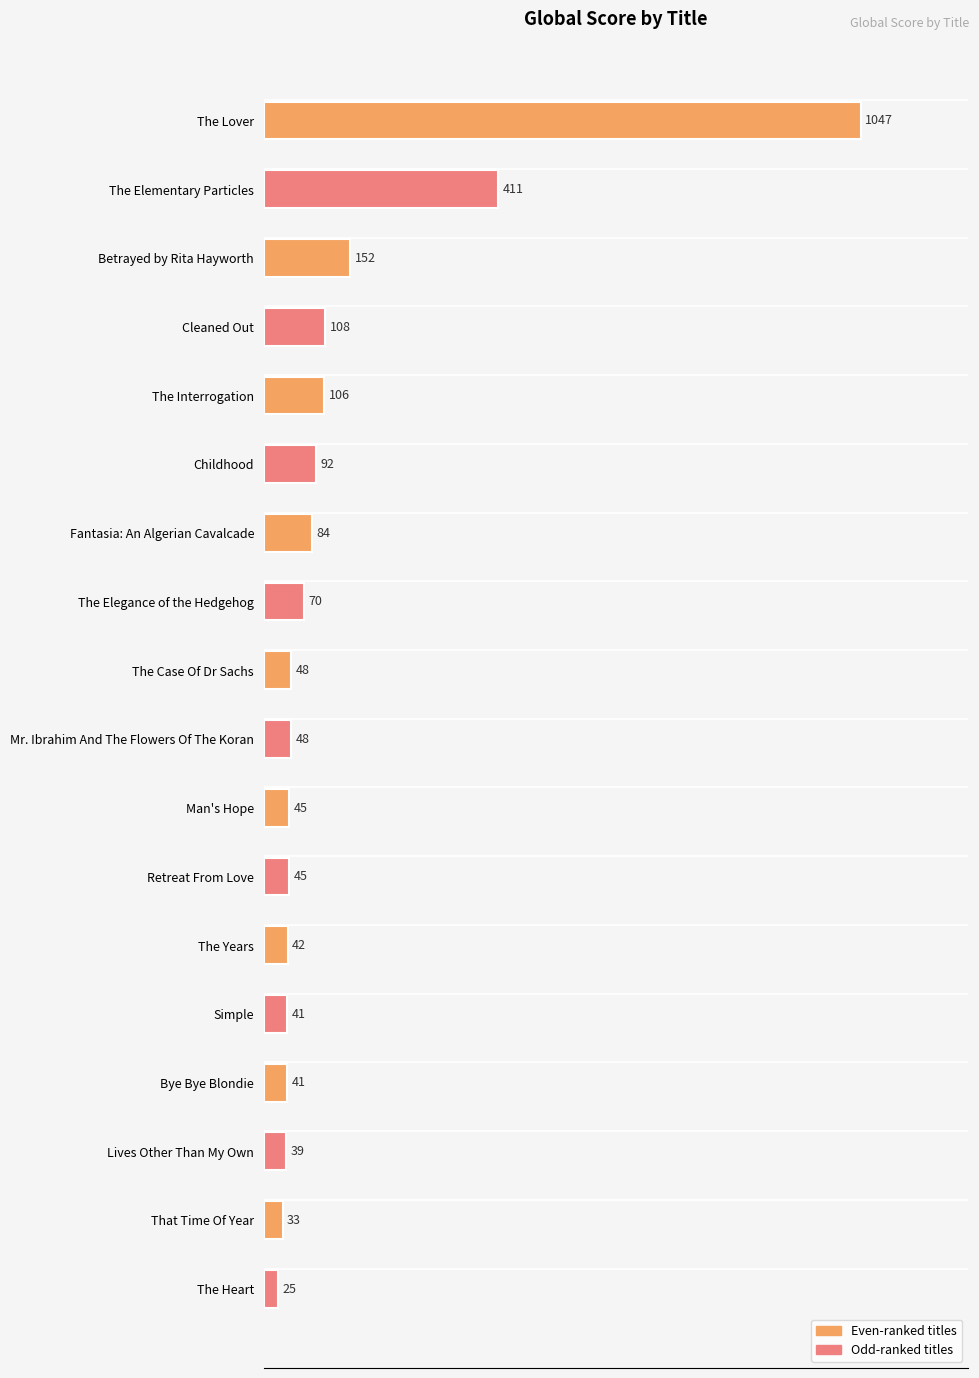

Reading top to bottom, transcribe all the data shown in this chart.

1047	411	152	108	106	92	84	70	48	48	45	45	42	41	41	39	33	25